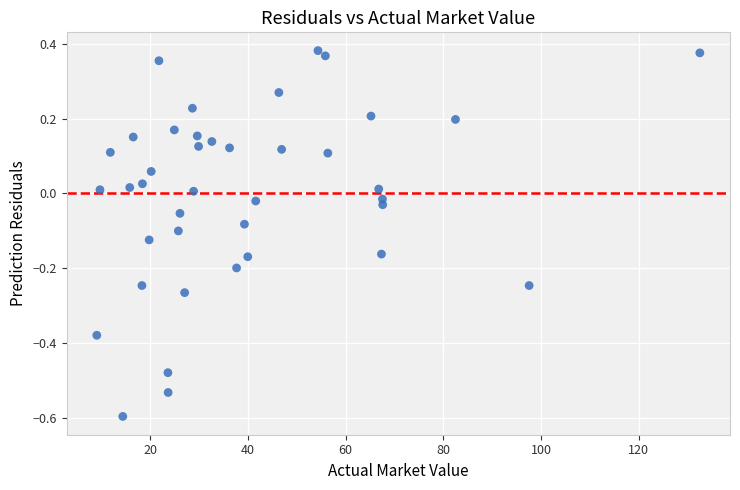

What is the range of X values (max minus min)?

123.4